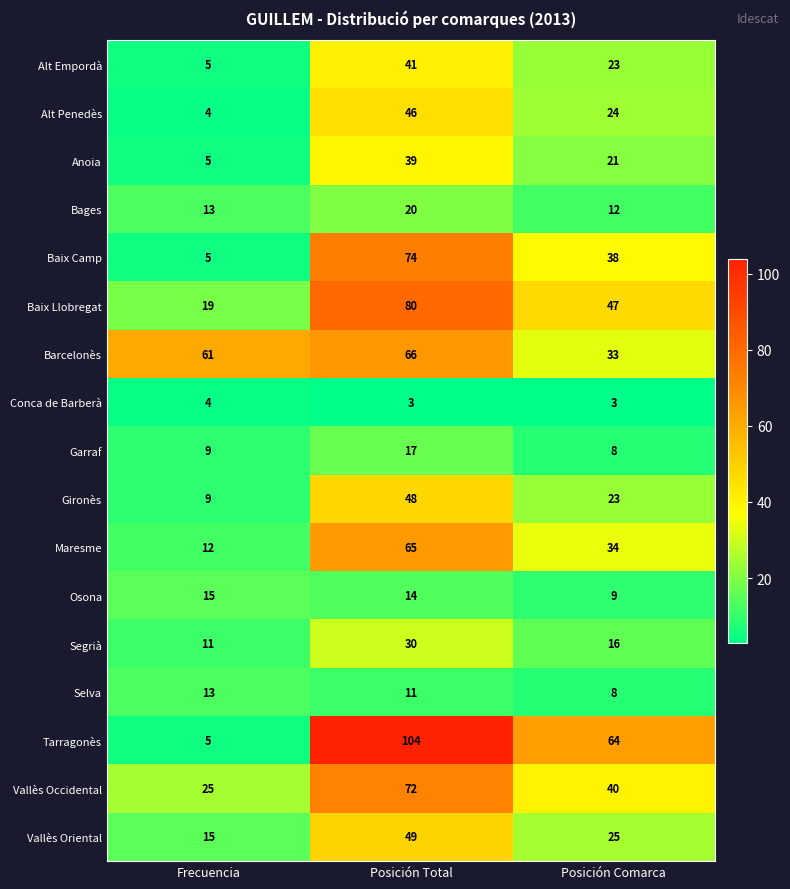

True or false: Baix Llobregat has a value of 111 at Posición Total.

False